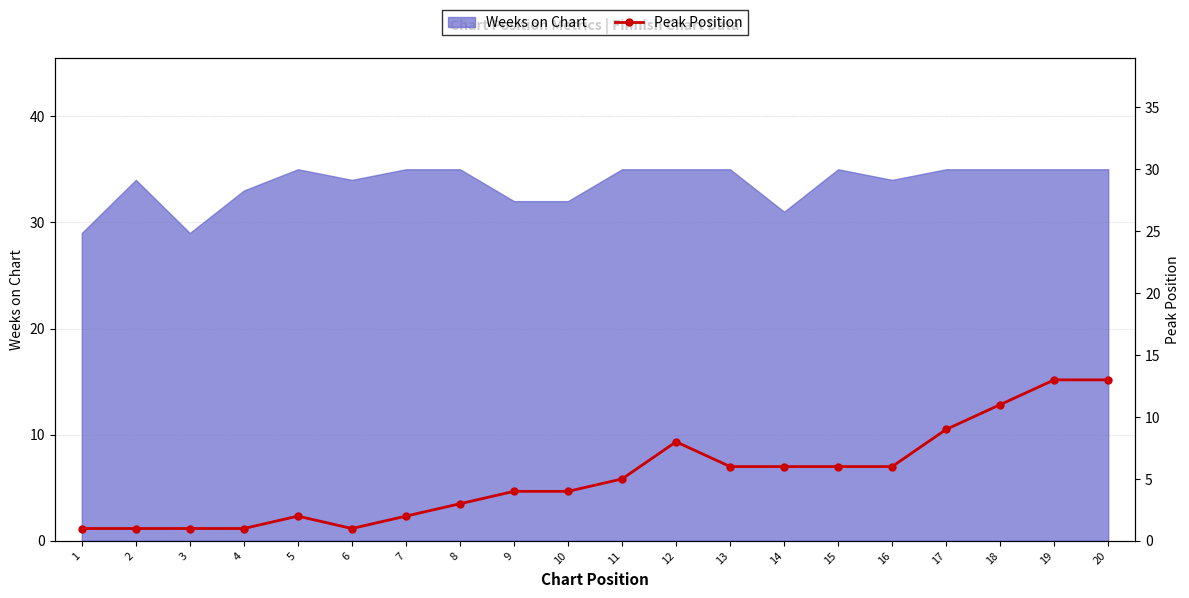

Between 17 and 3, which is larger?

17